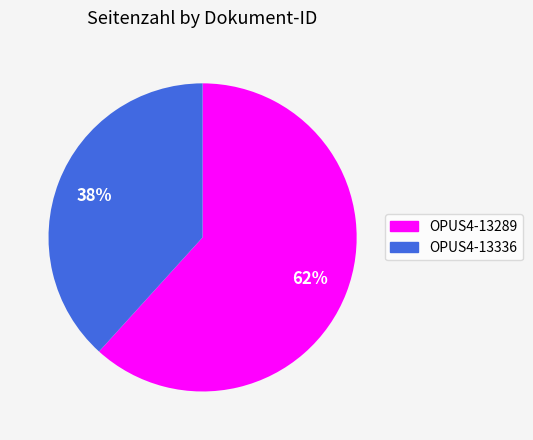

Which category has the biggest portion of the pie?

OPUS4-13289